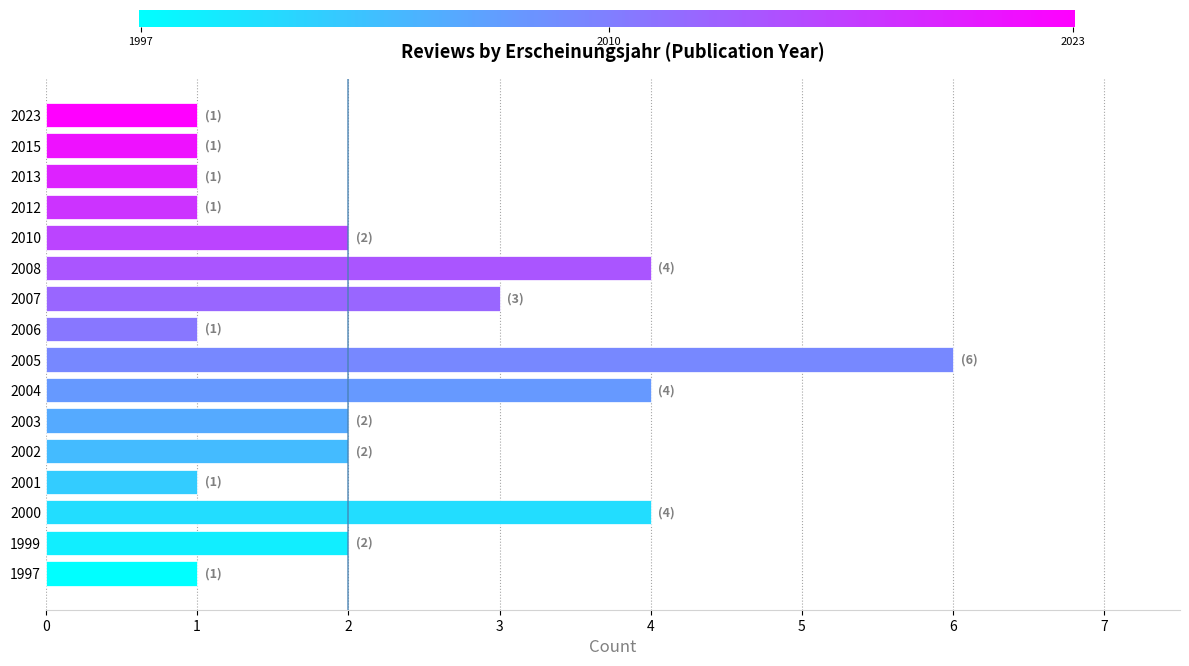

Reading bottom to top, extract all data points from this chart.

1	2	4	1	2	2	4	6	1	3	4	2	1	1	1	1